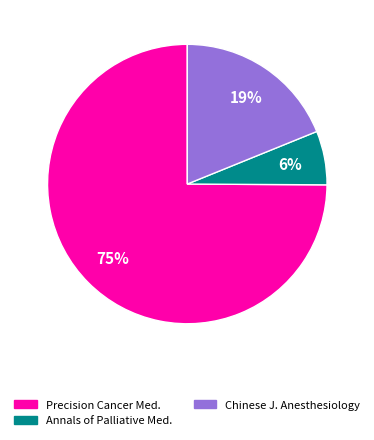

Is there a majority slice in this chart?

Yes